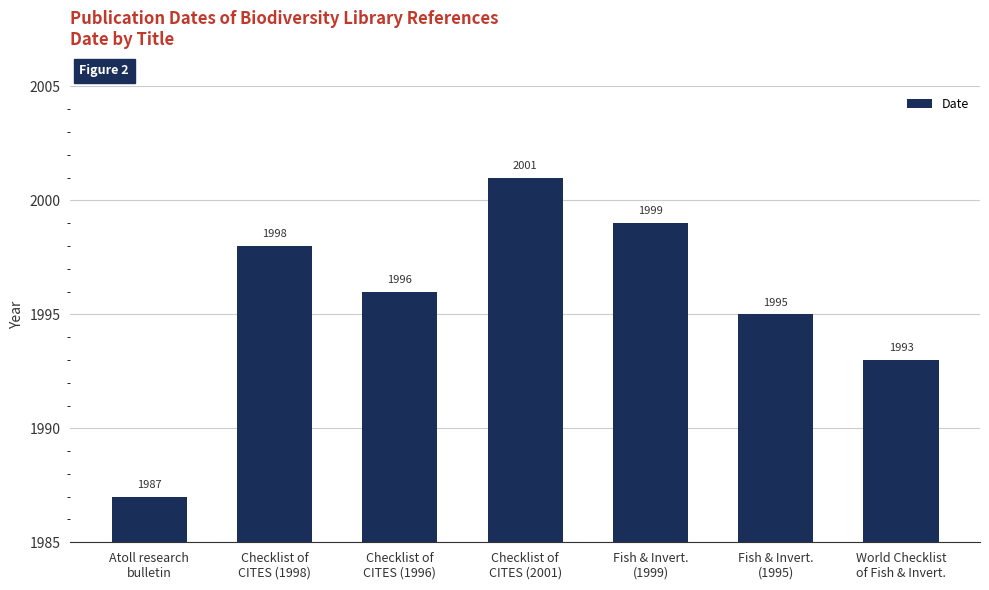

Rank the categories by value from highest to lowest.

Checklist of
CITES (2001), Fish & Invert.
(1999), Checklist of
CITES (1998), Checklist of
CITES (1996), Fish & Invert.
(1995), World Checklist
of Fish & Invert., Atoll research
bulletin